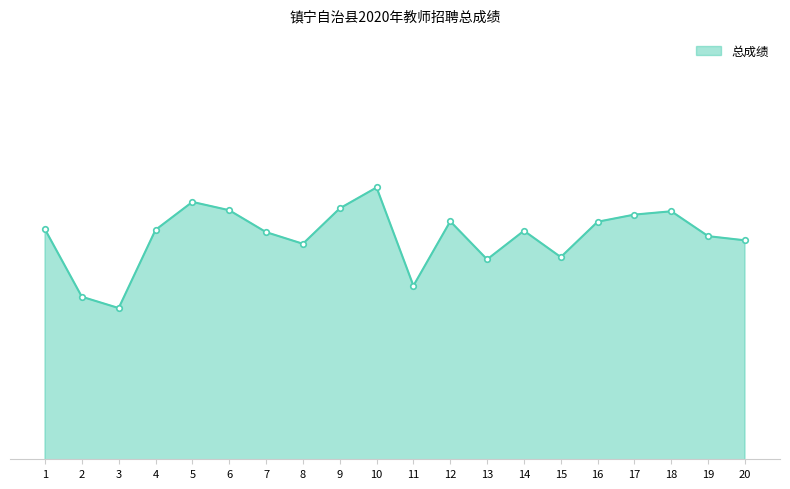

What is the change in value from 12 to 17?

+0.6